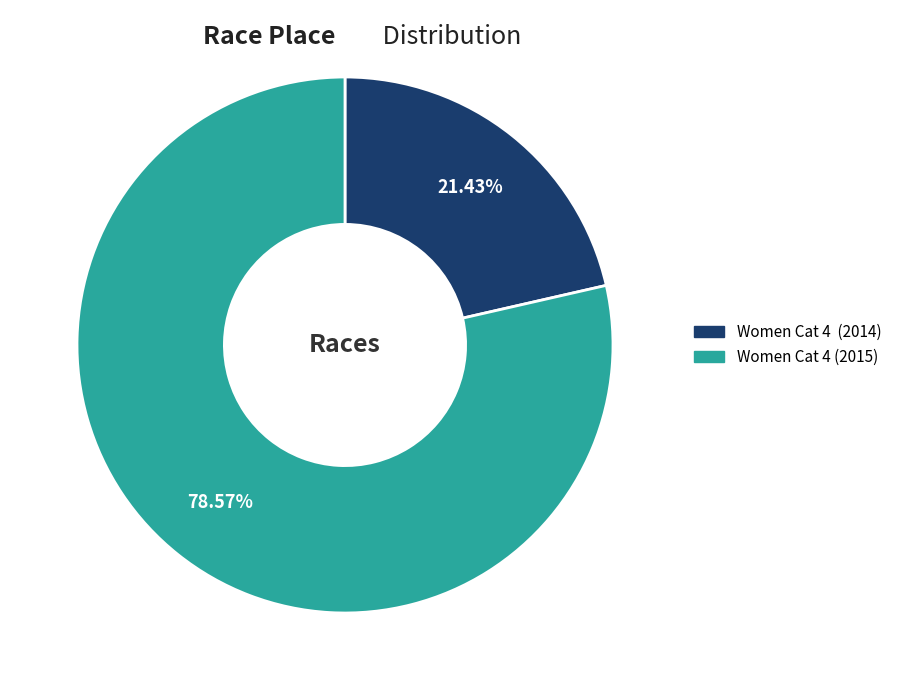

Is it true that Women Cat 4 (2015) is 92% of the pie?

False